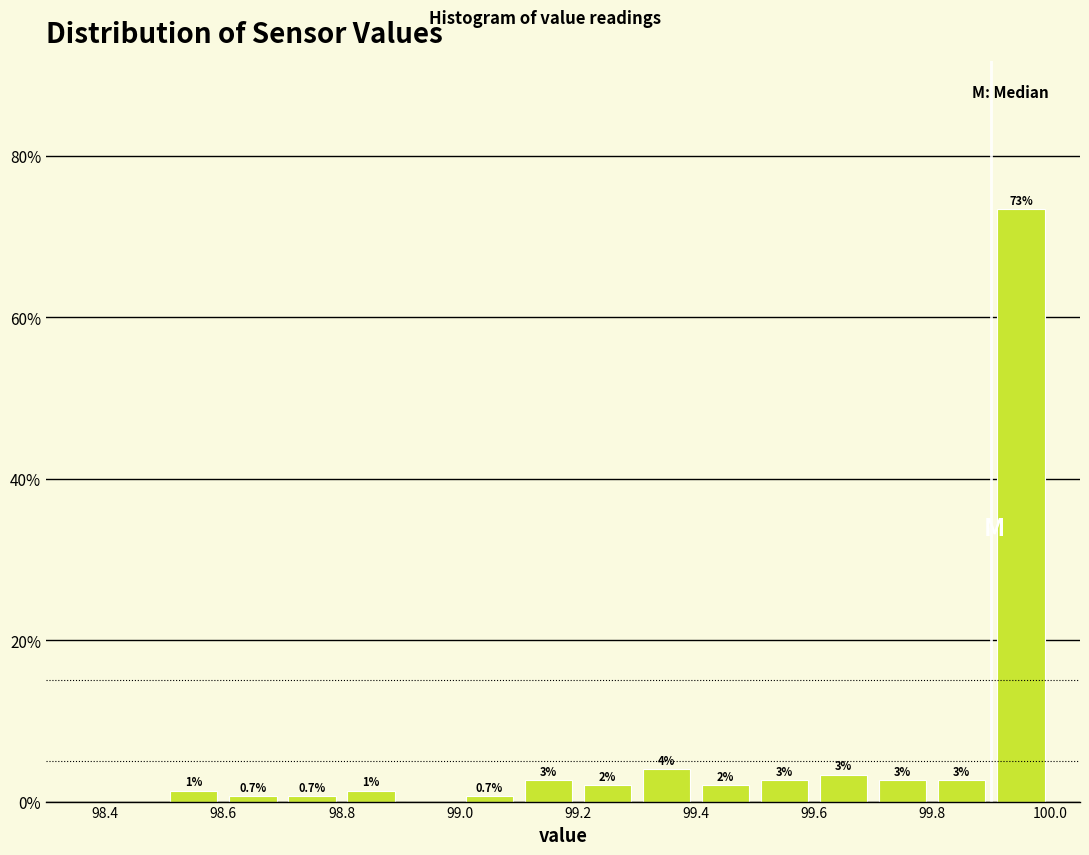

Over which range of the x-axis is the bar tallest?

99.9 to 100.0